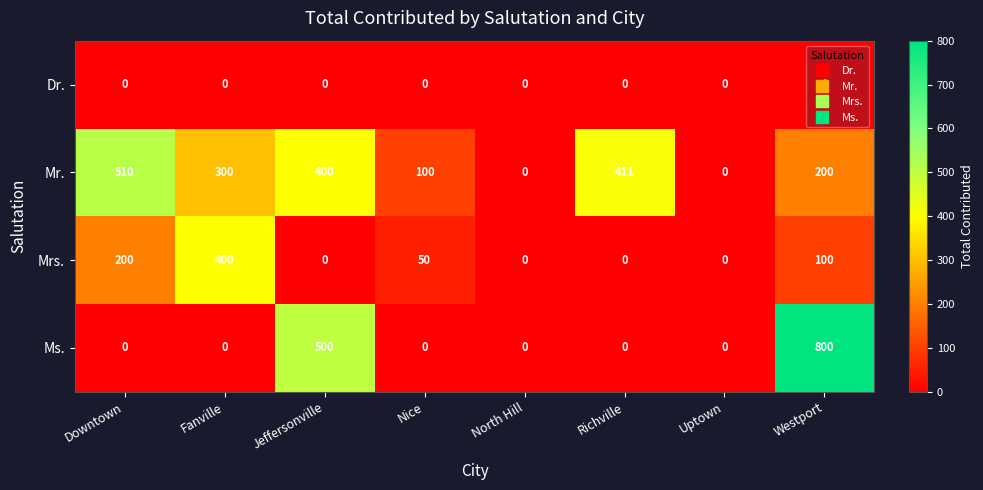

At how many categories does at least one series exceed 309?

5